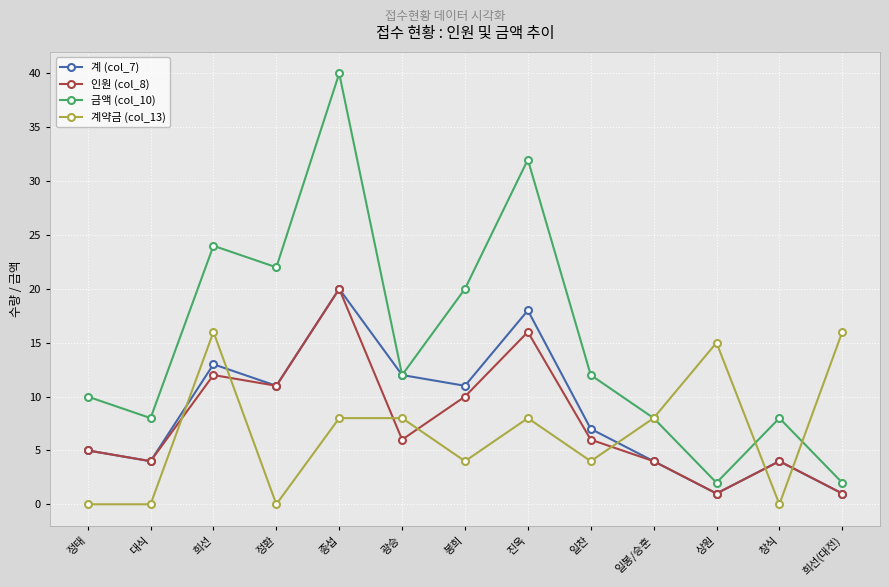

True or false: 계약금 (col_13) has a value of 0 at 창식.

True